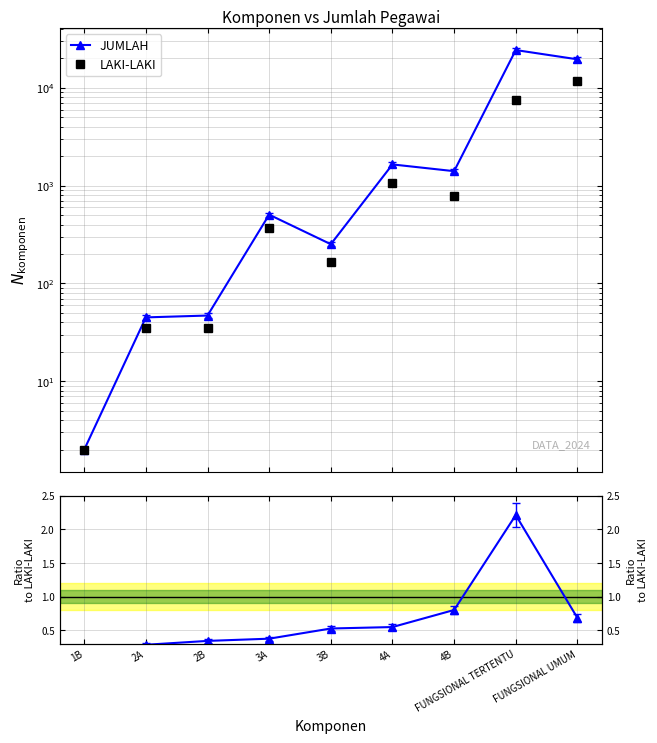

What is the label of the 6th point from the left?

4A